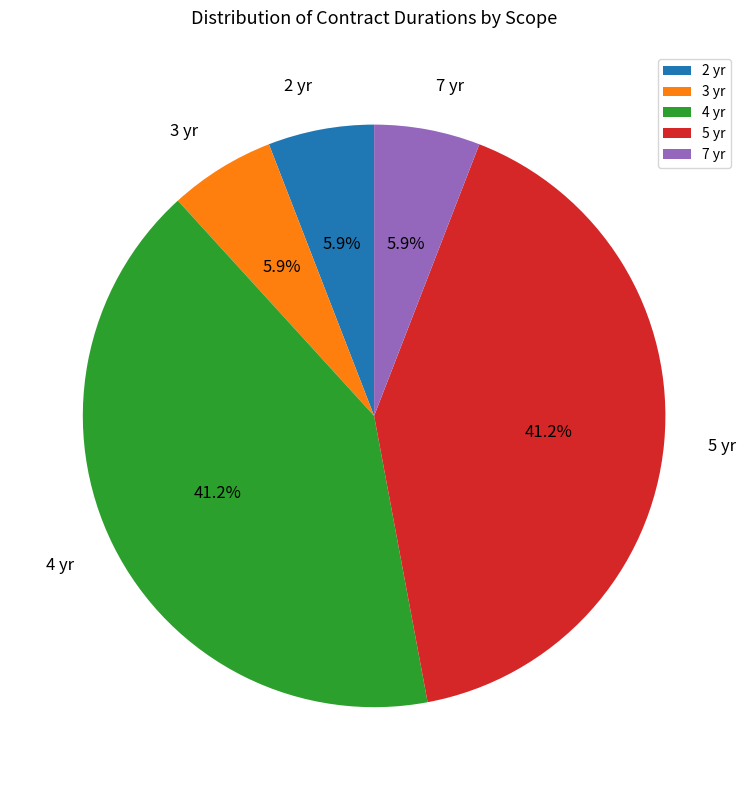

What is the ratio of the value at 5 yr to the value at 7 yr?

7.0